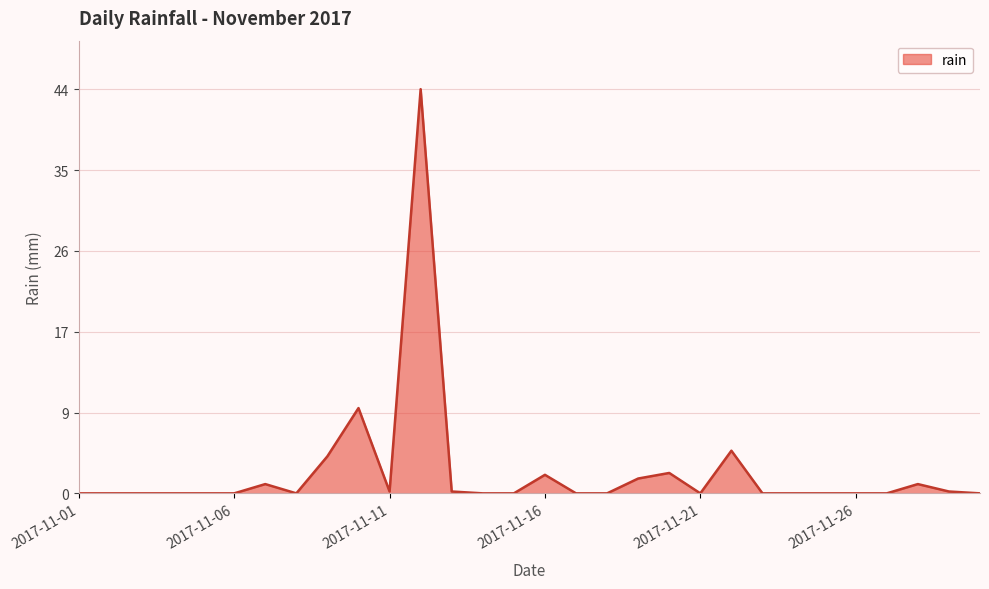

What is the greatest value displayed?

43.6